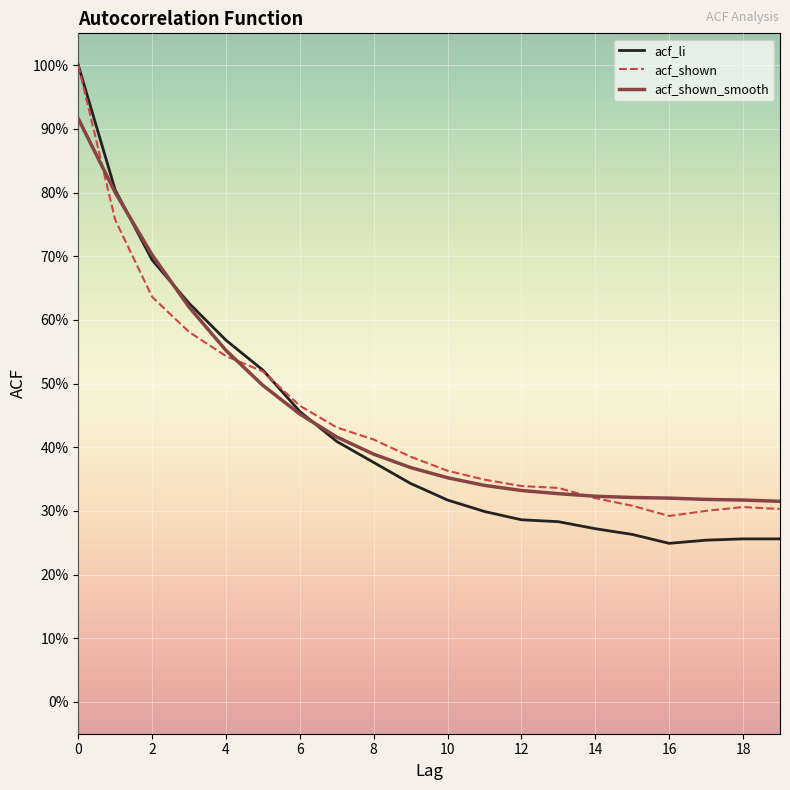

What is the smallest value displayed?

0.2